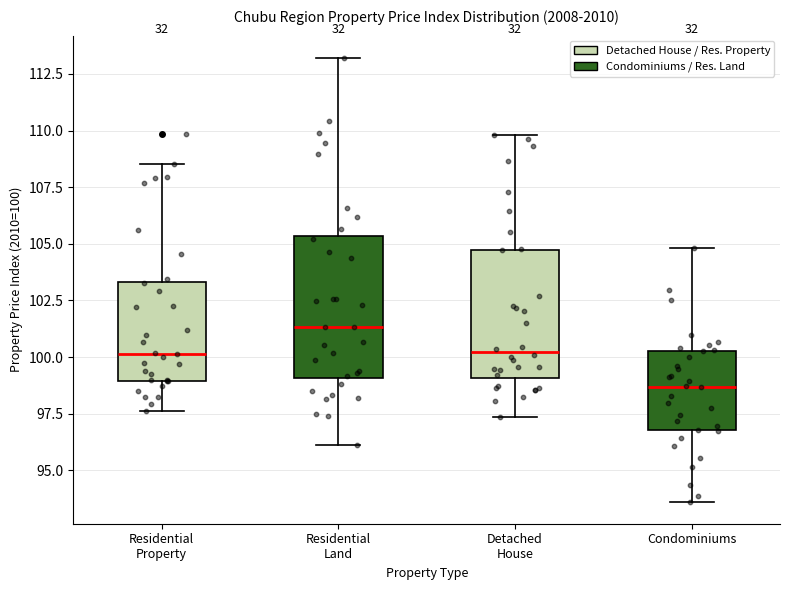

Which box has the highest median line?

Residential Land